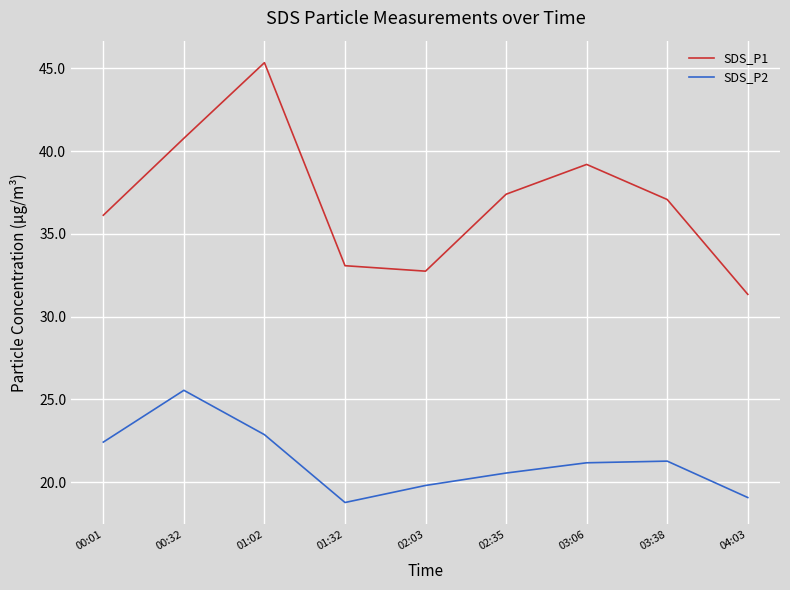

What position from the left is 01:32?

4